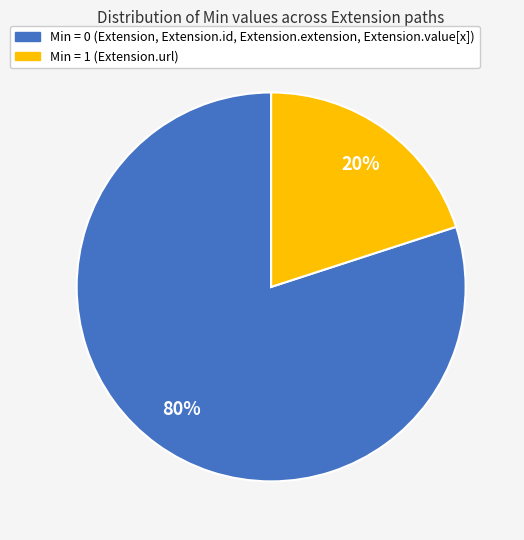

Is there any slice that represents more than half of the pie?

Yes